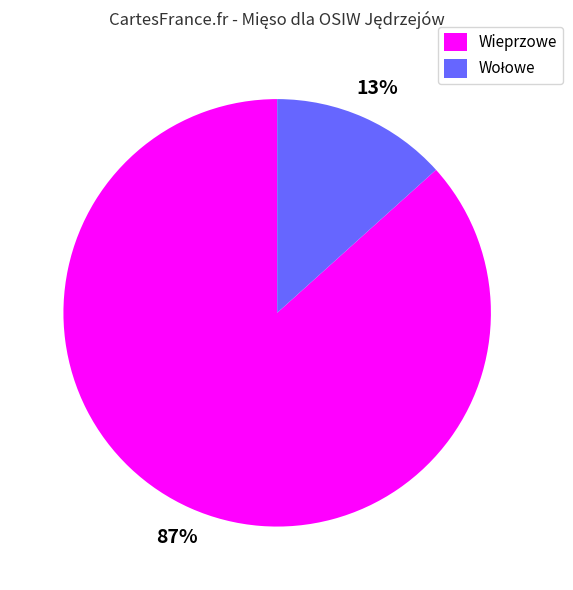

Which slice represents more than half of the pie?

Wieprzowe